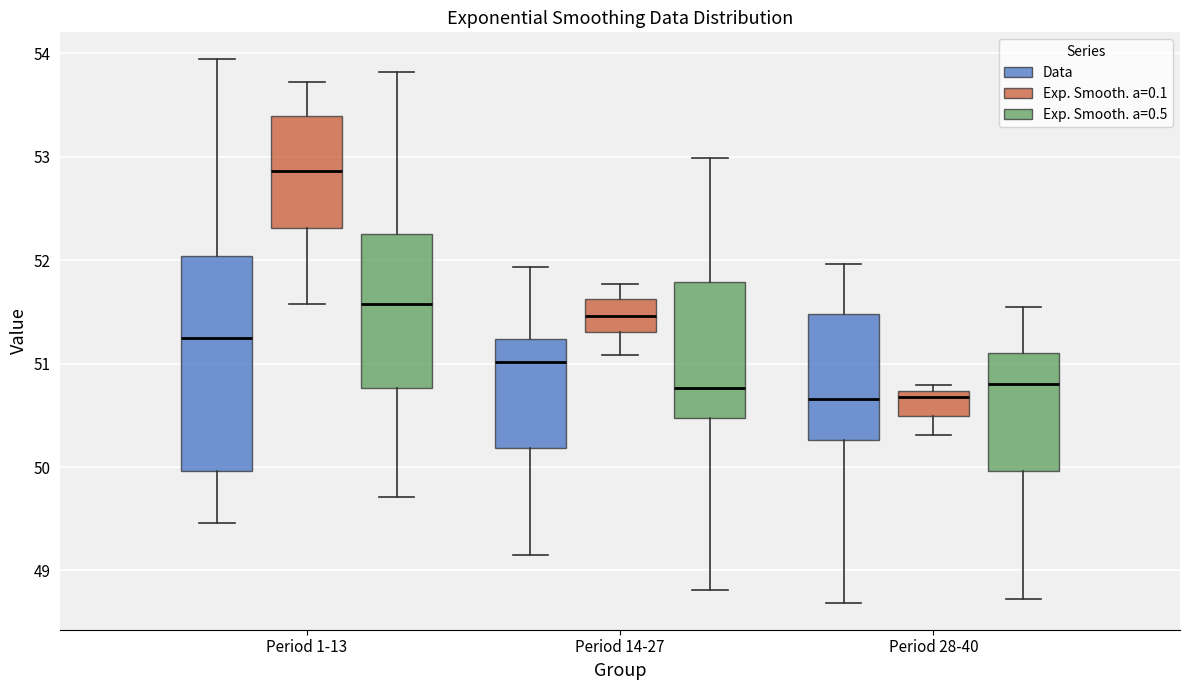

Which box has the highest median line?

Period 1-13 (Exp. Smooth. a=0.1)